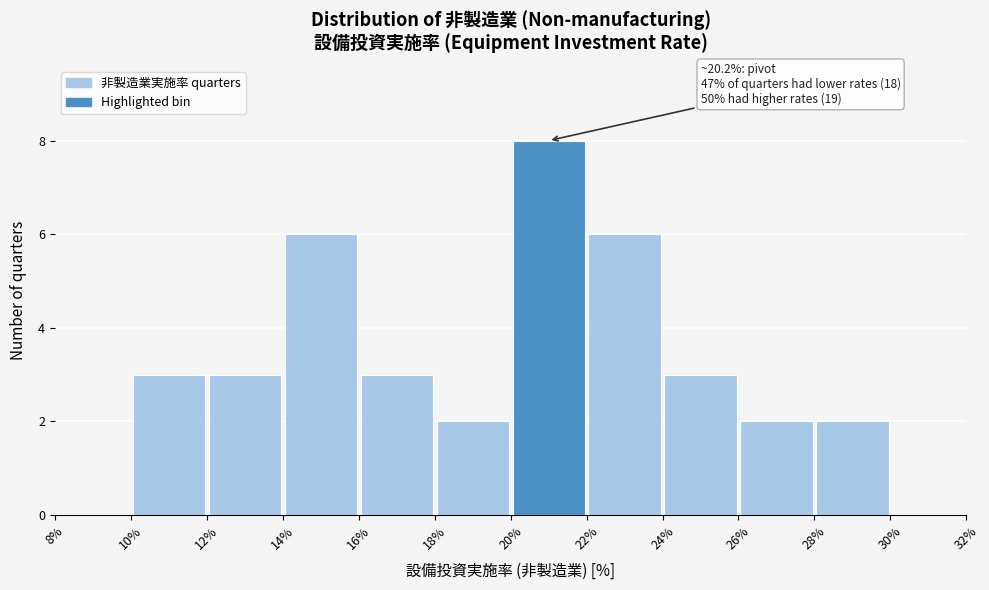

Which range on the x-axis has the tallest bar?

20% to 22%